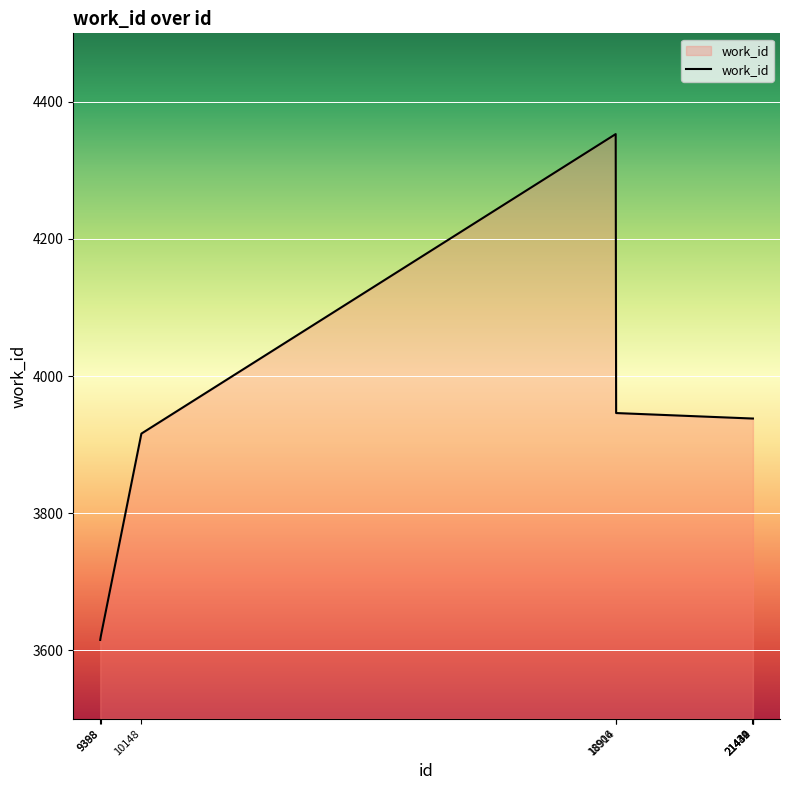

What is the difference between the maximum and minimum values?

738